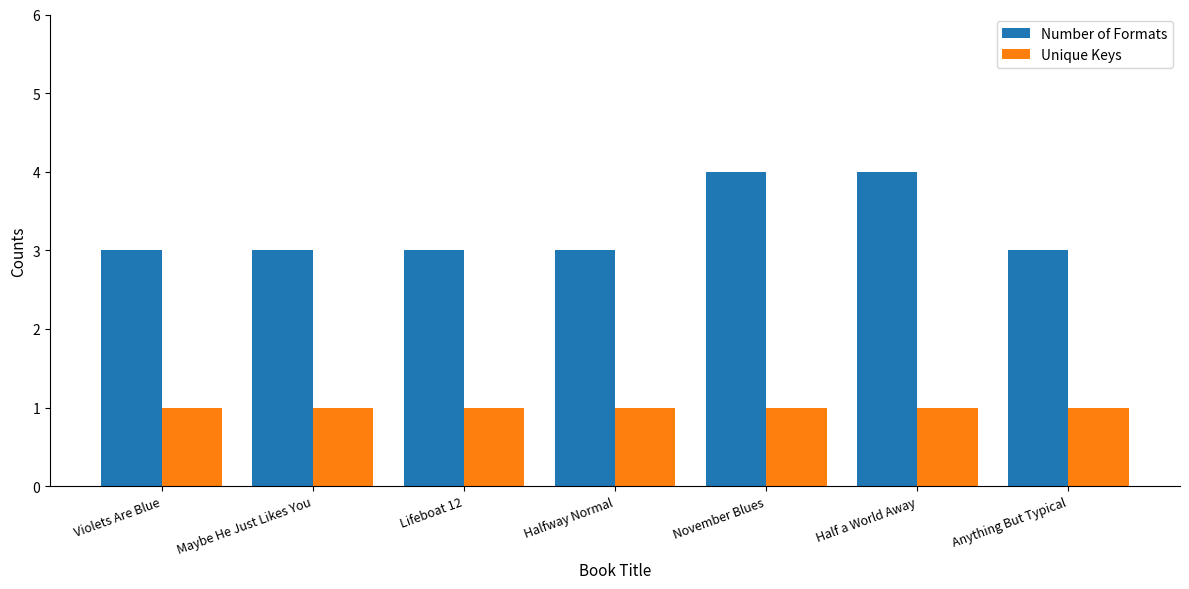

What is the spread (max minus min) of values at November Blues?

3